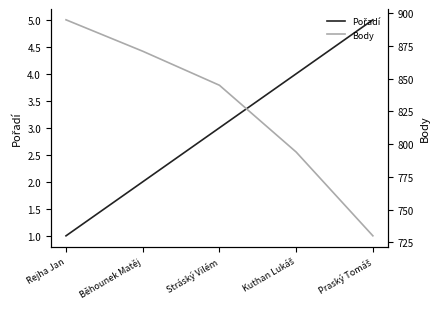

At which label does Pořadí reach its minimum?

Rejha Jan